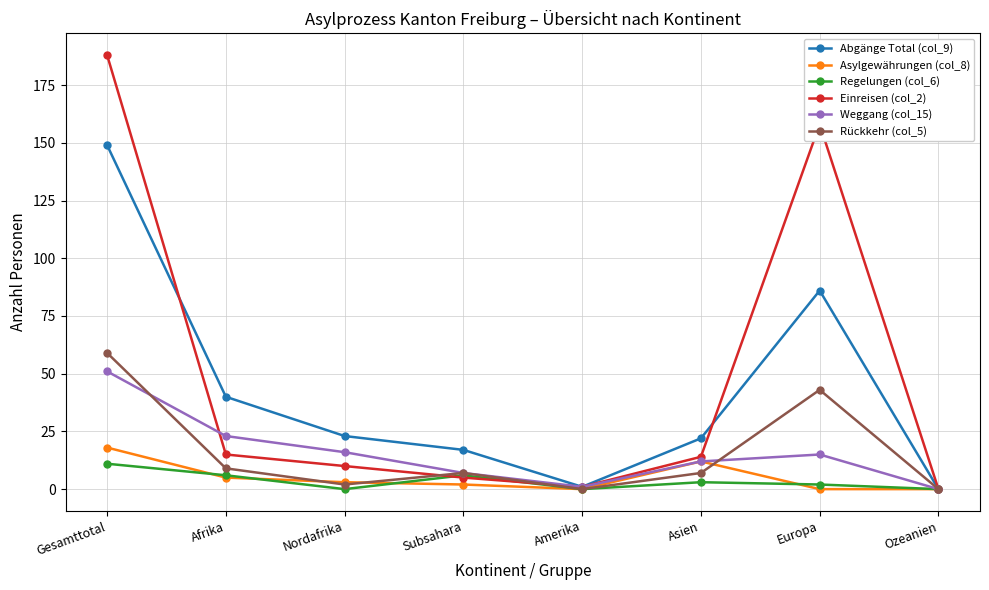

The value of Regelungen (col_6) at Europa is 2. True or false?

True